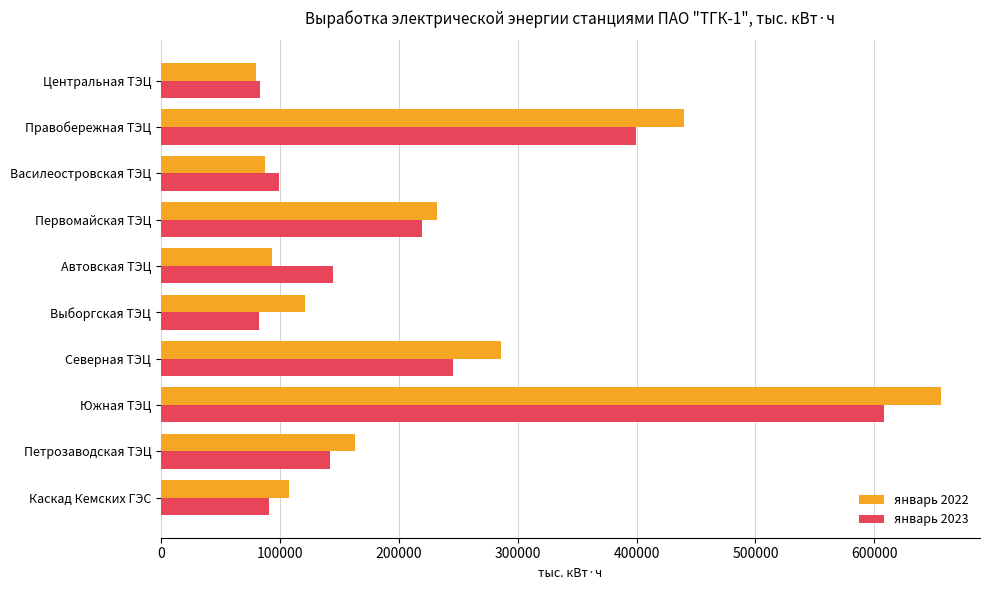

Rank the series by their maximum value, from highest to lowest.

январь 2022, январь 2023